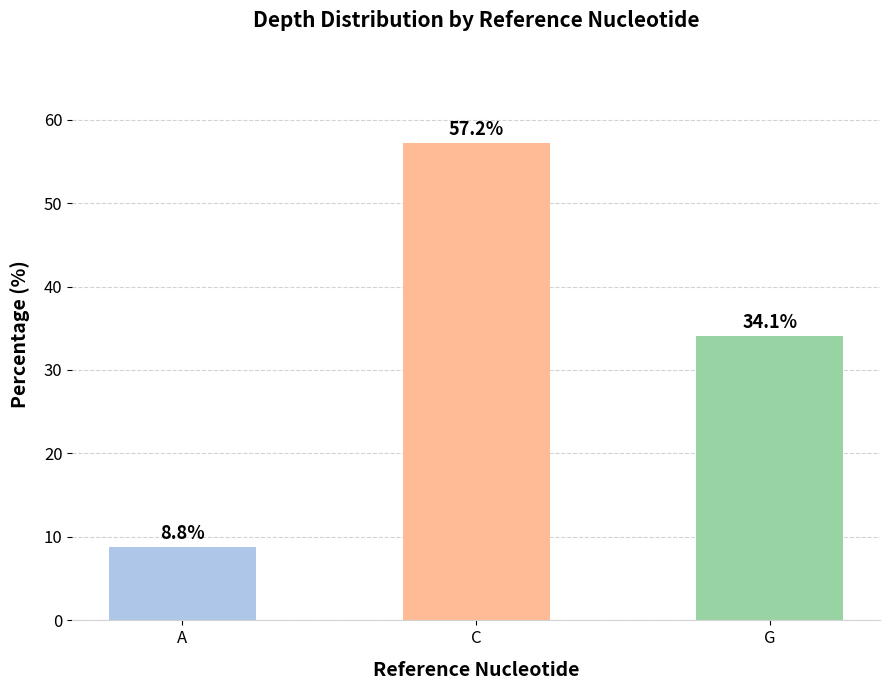

What position from the right is C?

2